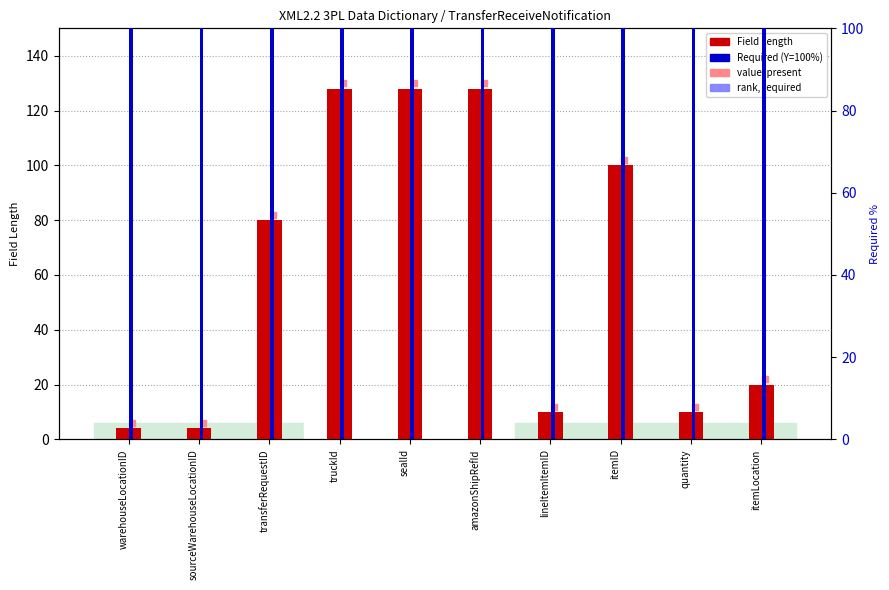

Reading left to right, extract all data points from this chart.

Field Length: 4	4	80	128	128	128	10	100	10	20
Required (Y=100%): 100	100	100	100	100	100	100	100	100	100